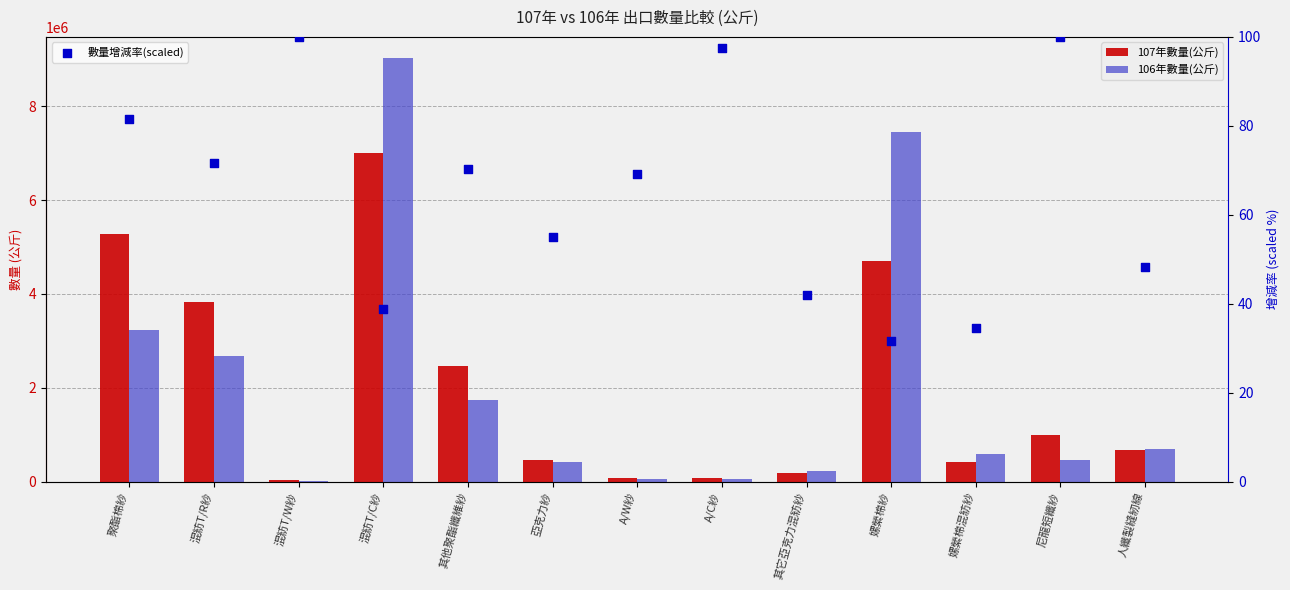

At how many categories does at least one series exceed 4733890?

3